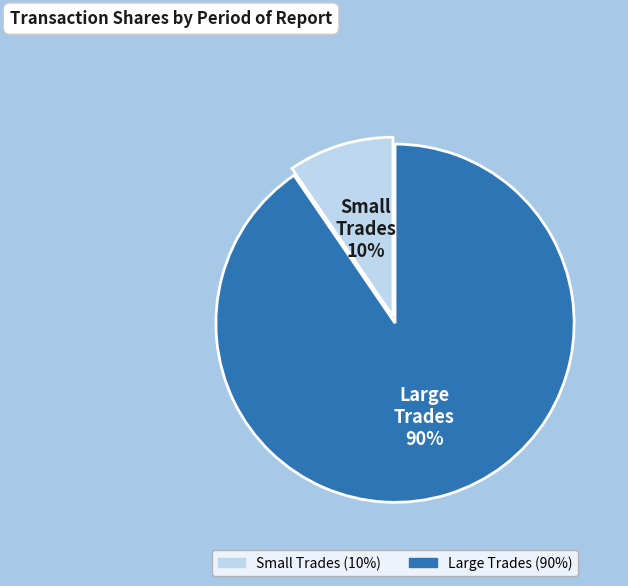

Count the number of slices in the pie.

2